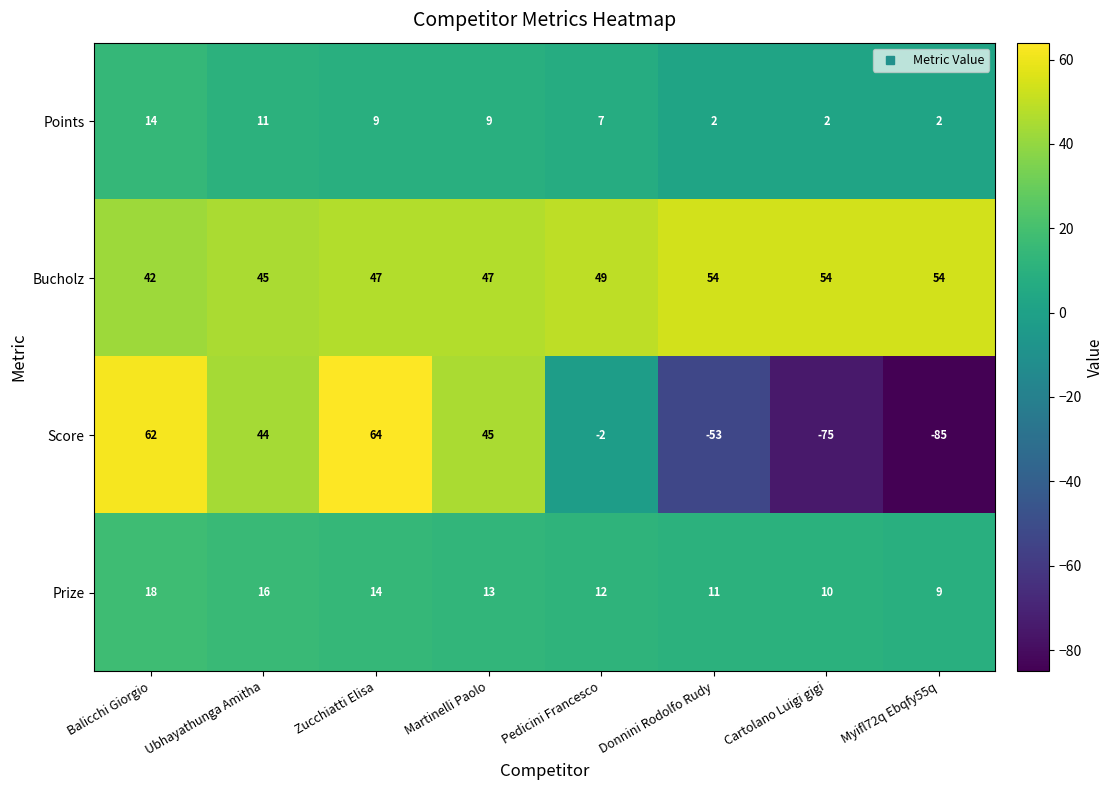

Is it true that Score equals 62 at Balicchi Giorgio?

True